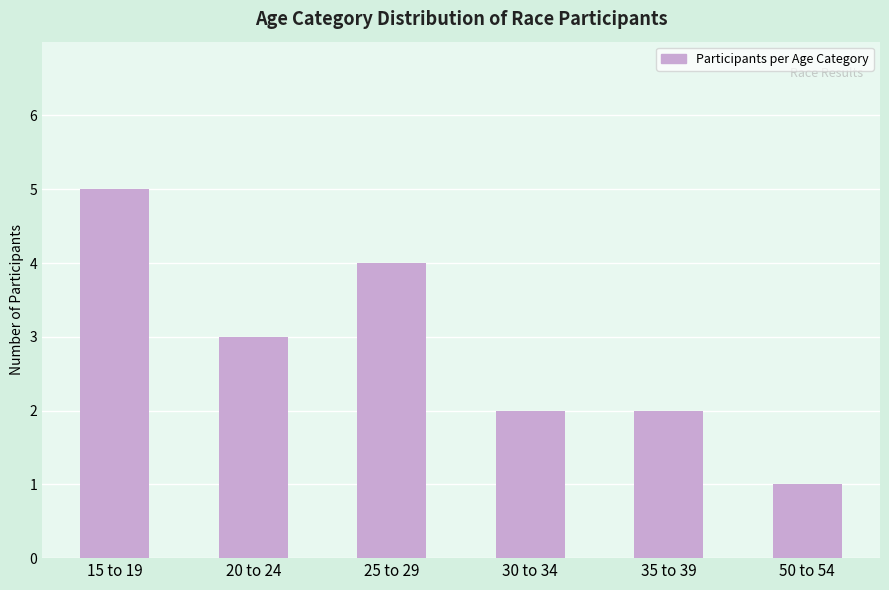

Which category has the lowest value across all series?

50 to 54